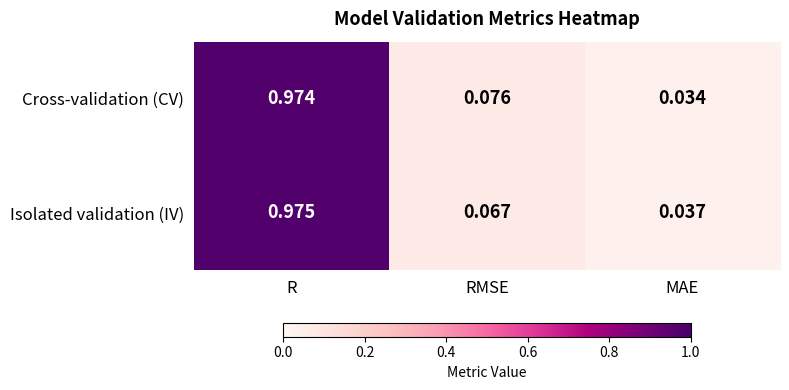

At which label does Isolated validation (IV) reach its peak?

R